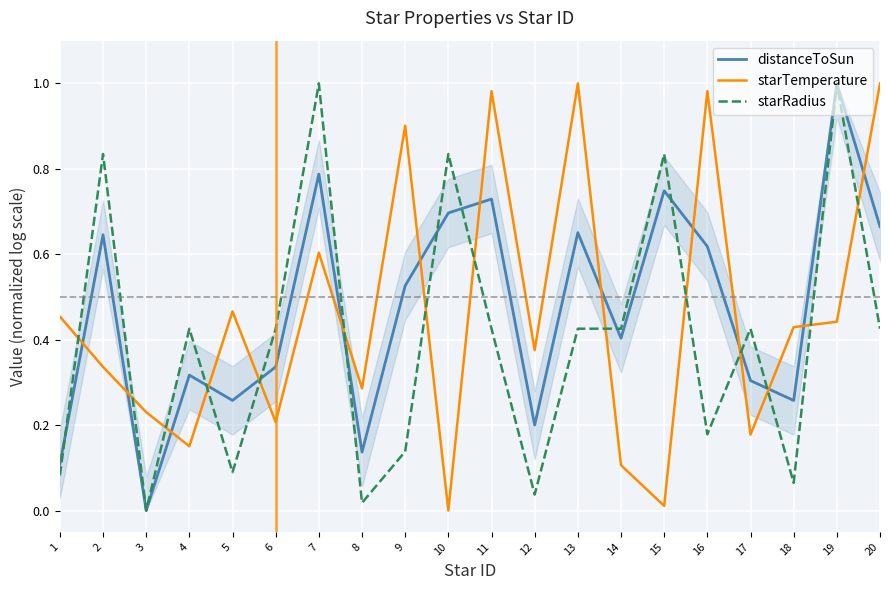

In starRadius, how many points are lower than both neighbors (excluding endpoints)?

6